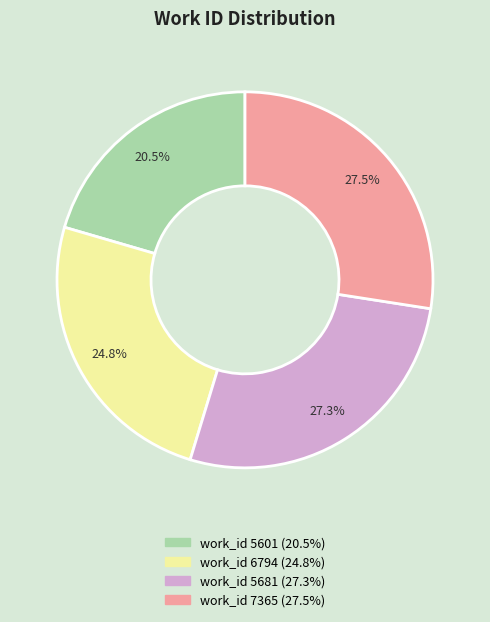

To the nearest percent, what is the average slice percentage?

25%